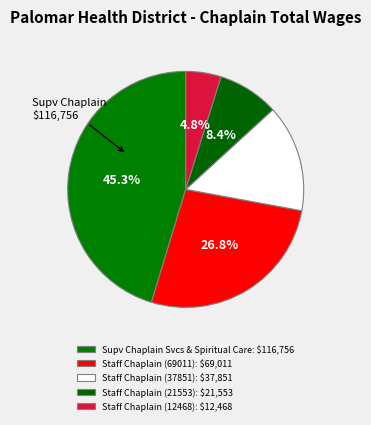

What is the largest slice in the pie chart?

Supv Chaplain Svcs & Spiritual Care